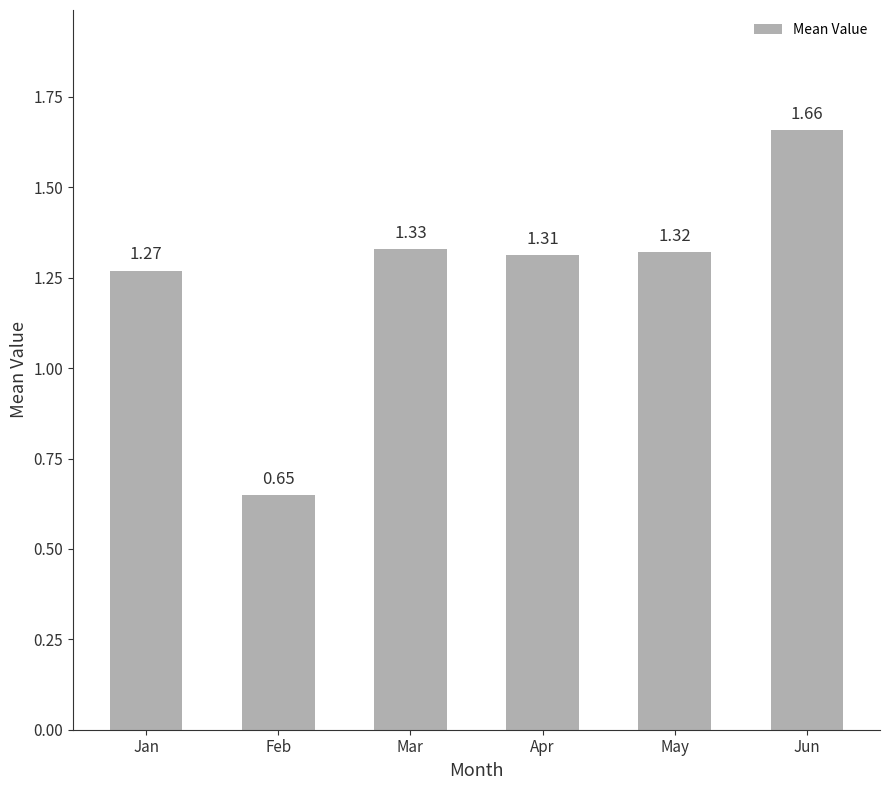

Count the number of values greater than 1.

5